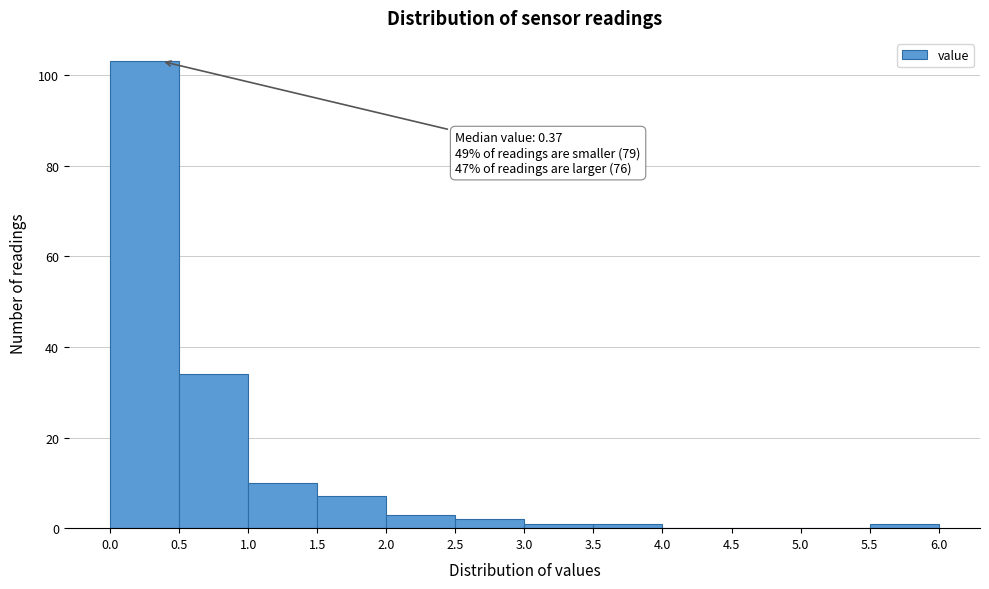

Which range on the x-axis has the tallest bar?

0.0 to 0.5